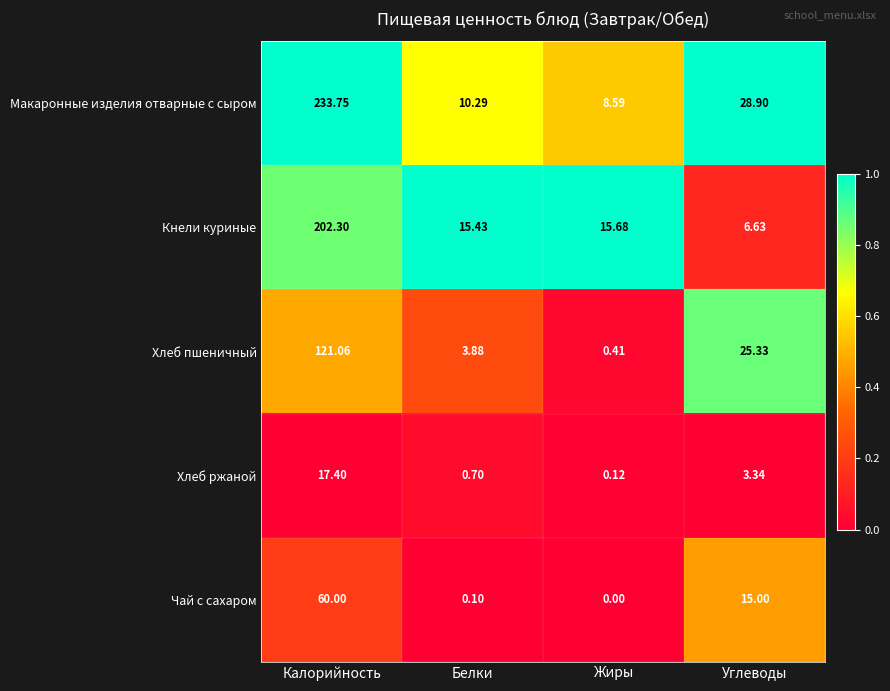

Between Белки and Углеводы, which series saw the biggest shift?

Хлеб пшеничный